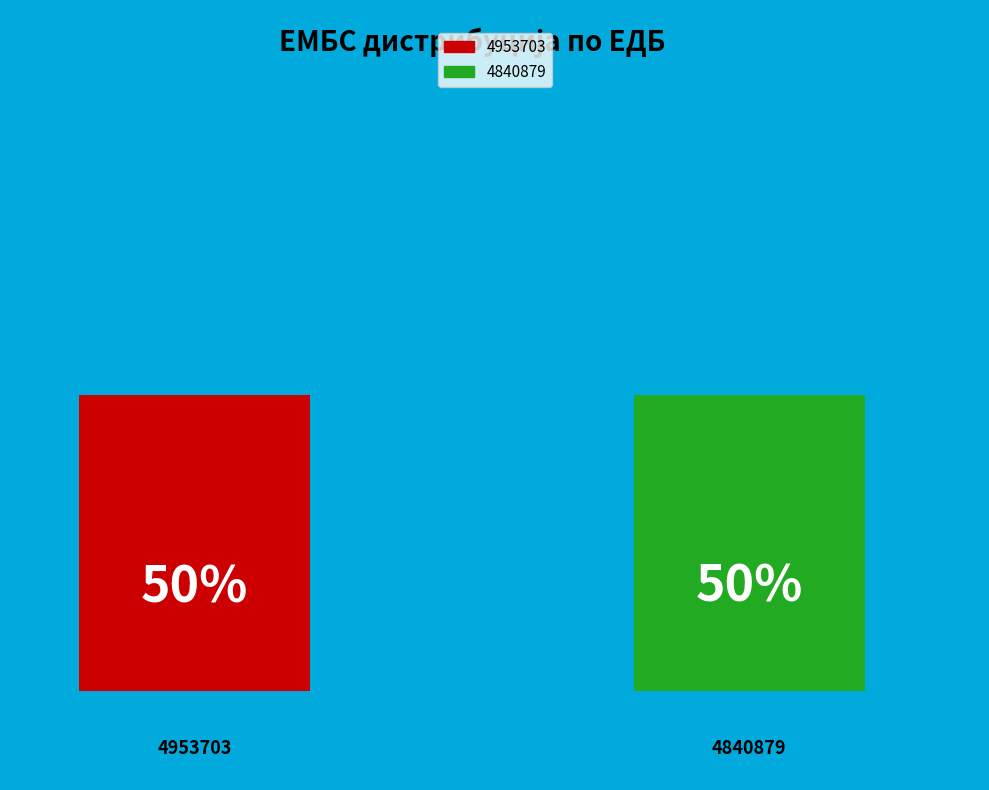

Are the bars horizontal?

No